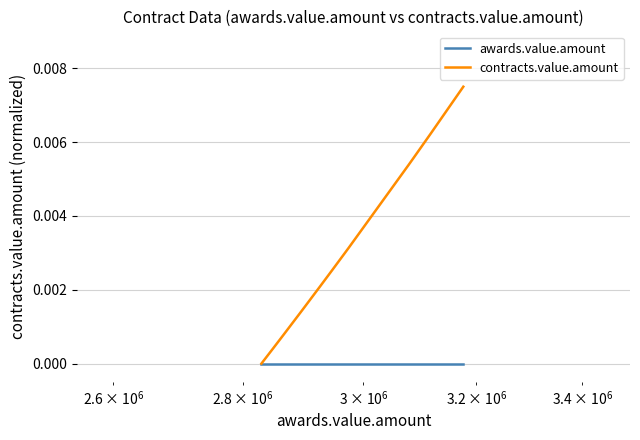

Which series has the widest spread of values?

contracts.value.amount